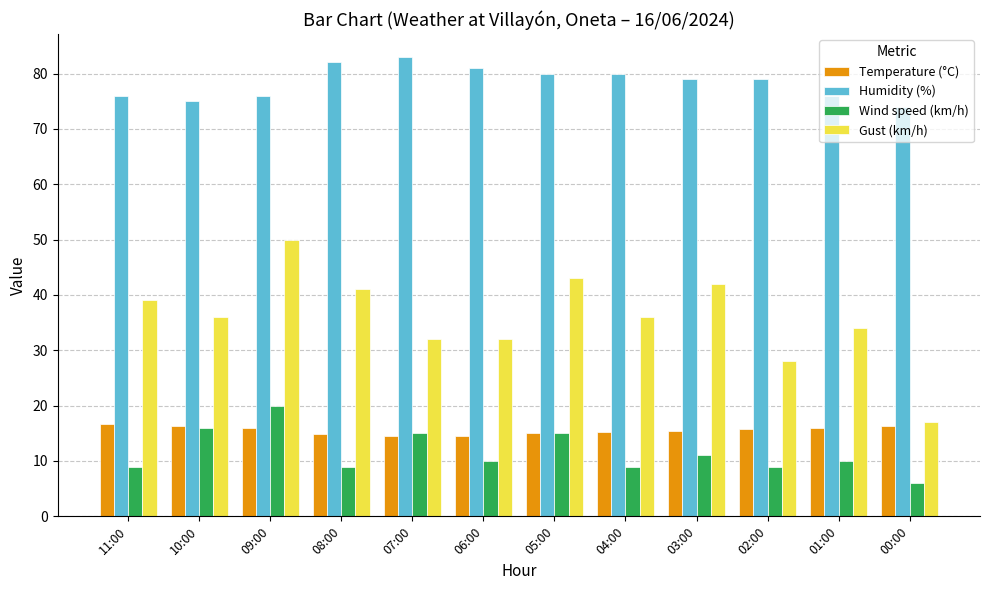

What value does the Temperature (°C) series have at 02:00?

15.8